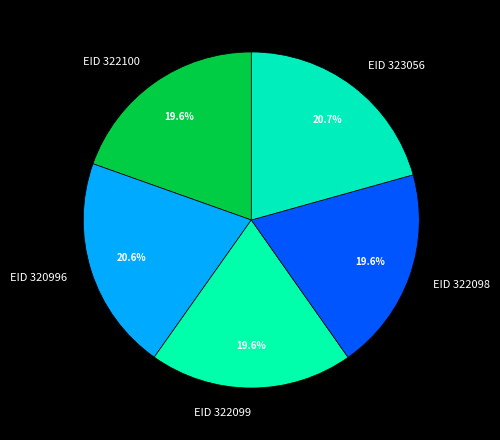

Is there any slice that represents more than half of the pie?

No